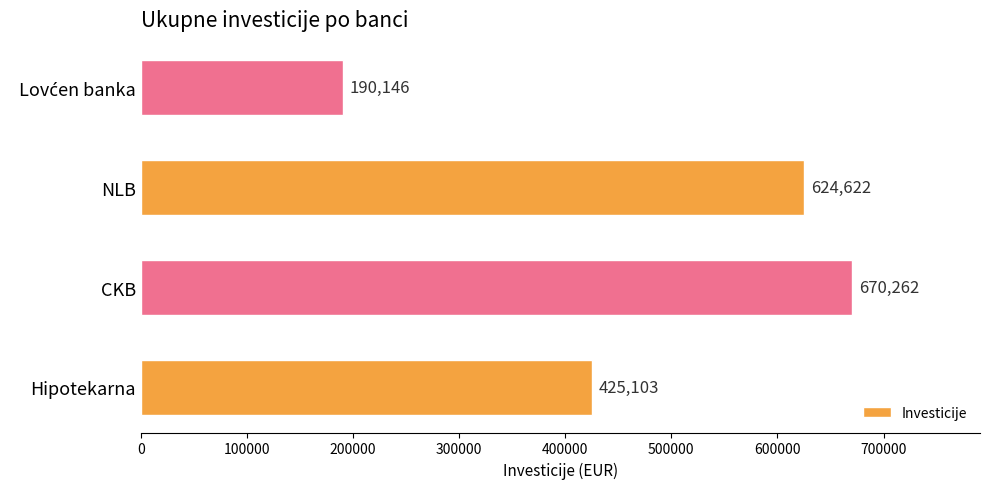

How many values are below 624622?

2